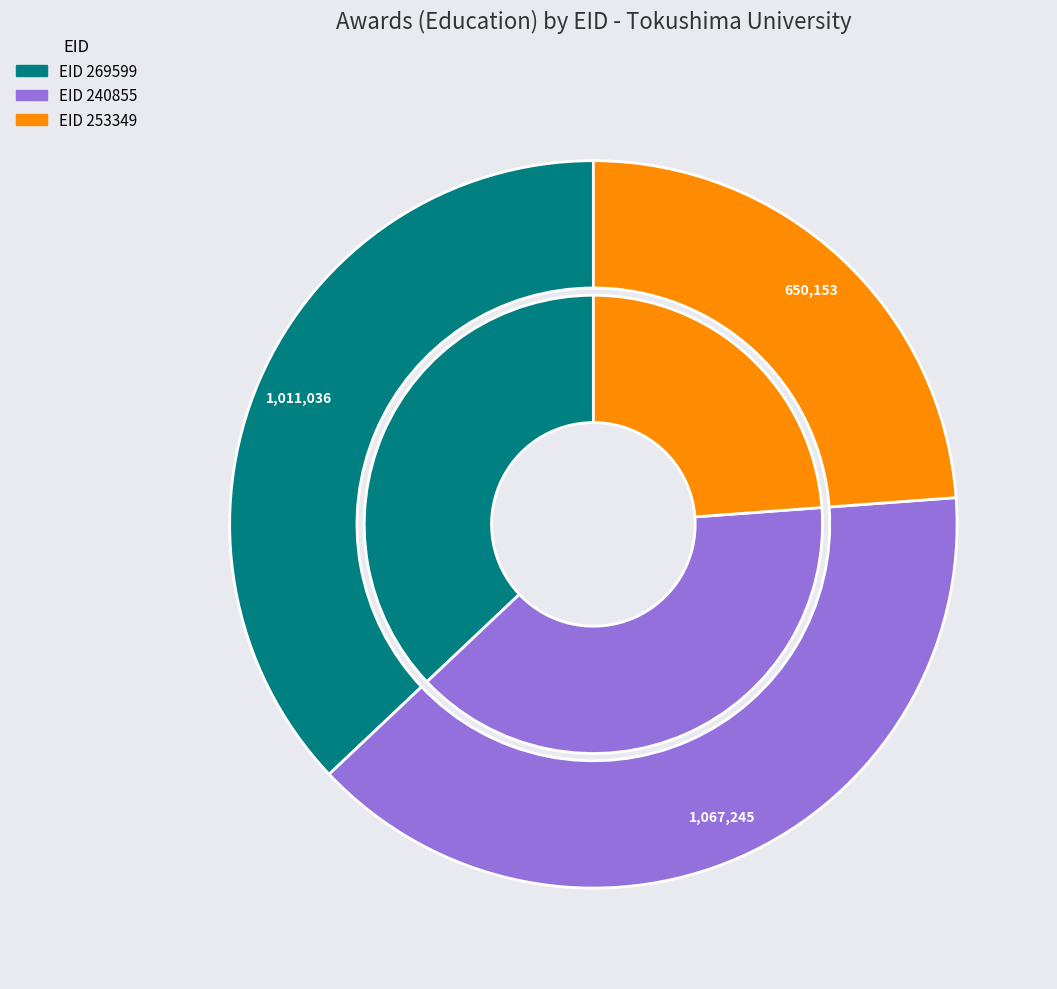

Does 269599 account for over 50% of the chart?

No